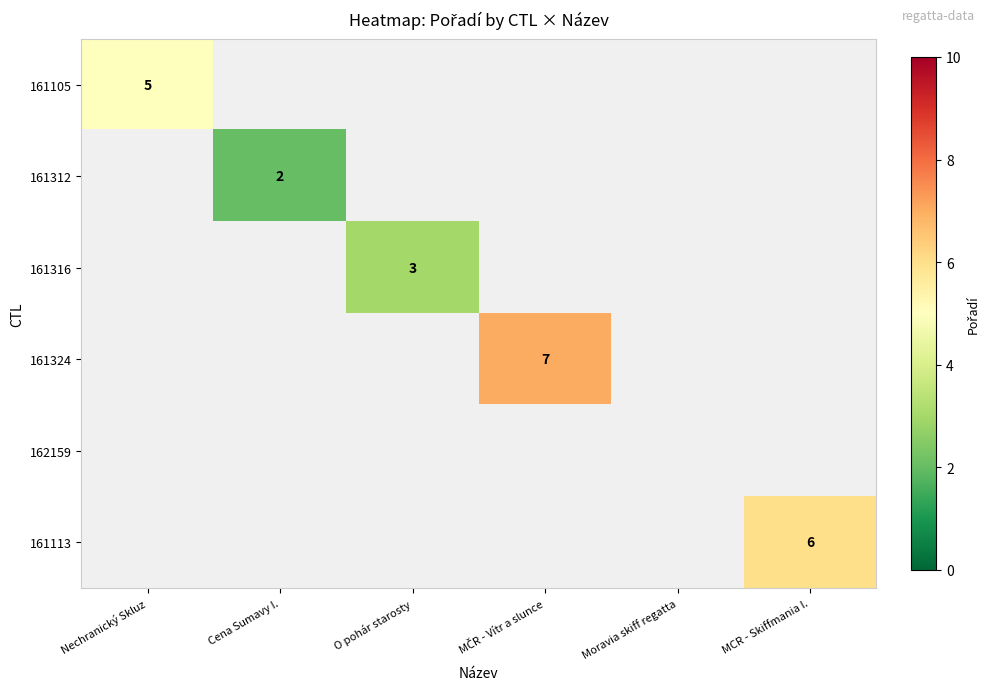

Which has a higher value, Moravia skiff regatta or Nechranický Skluz?

Nechranický Skluz